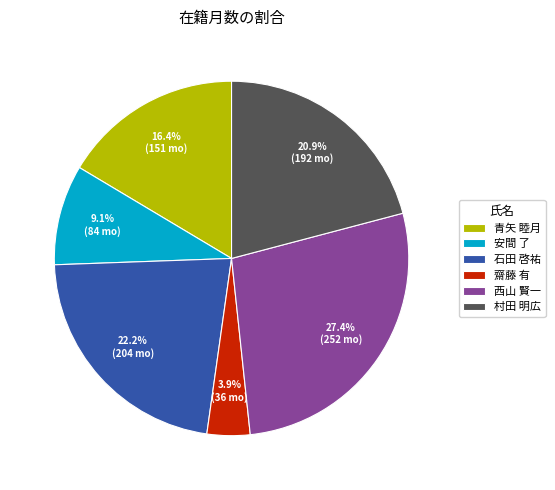

How many segments does this pie chart have?

6